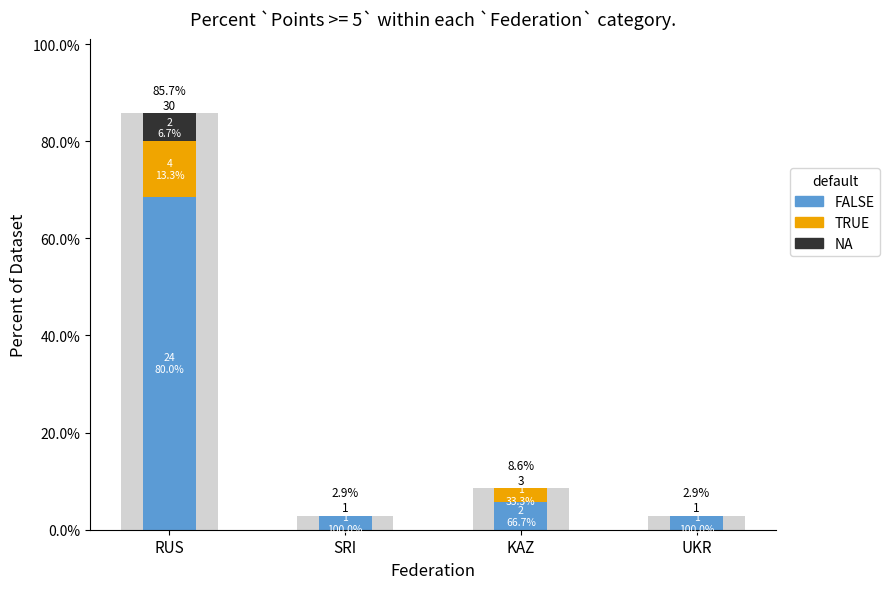

What is the highest value of the FALSE series?

68.6